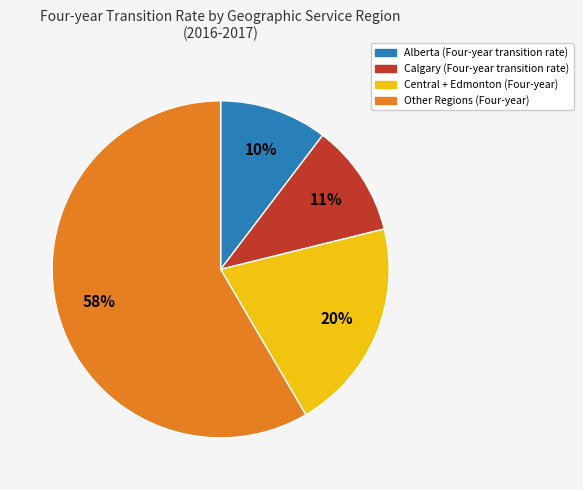

To the nearest percent, what is the difference between the largest and smallest slice percentages?

48%